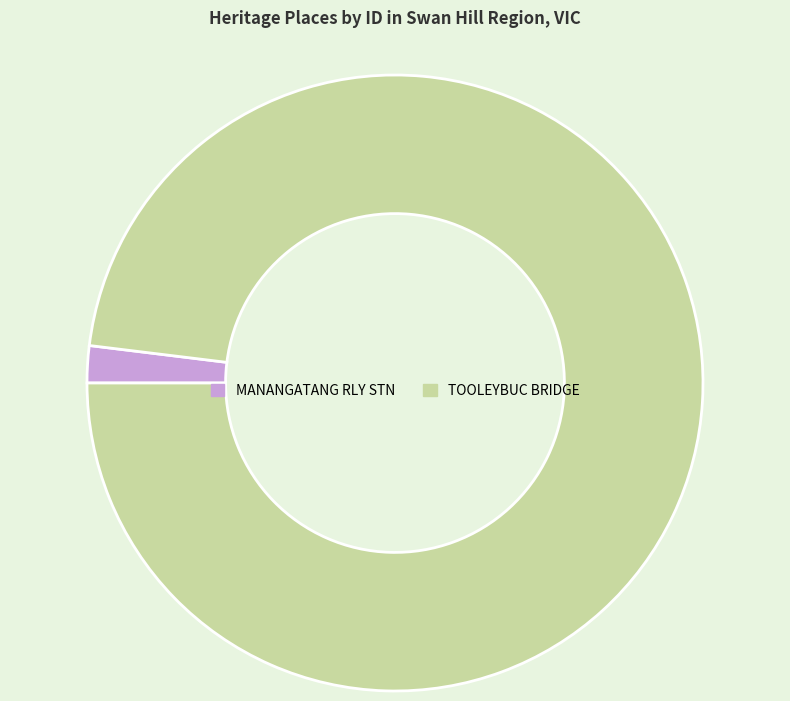

Is there any slice that represents more than half of the pie?

Yes